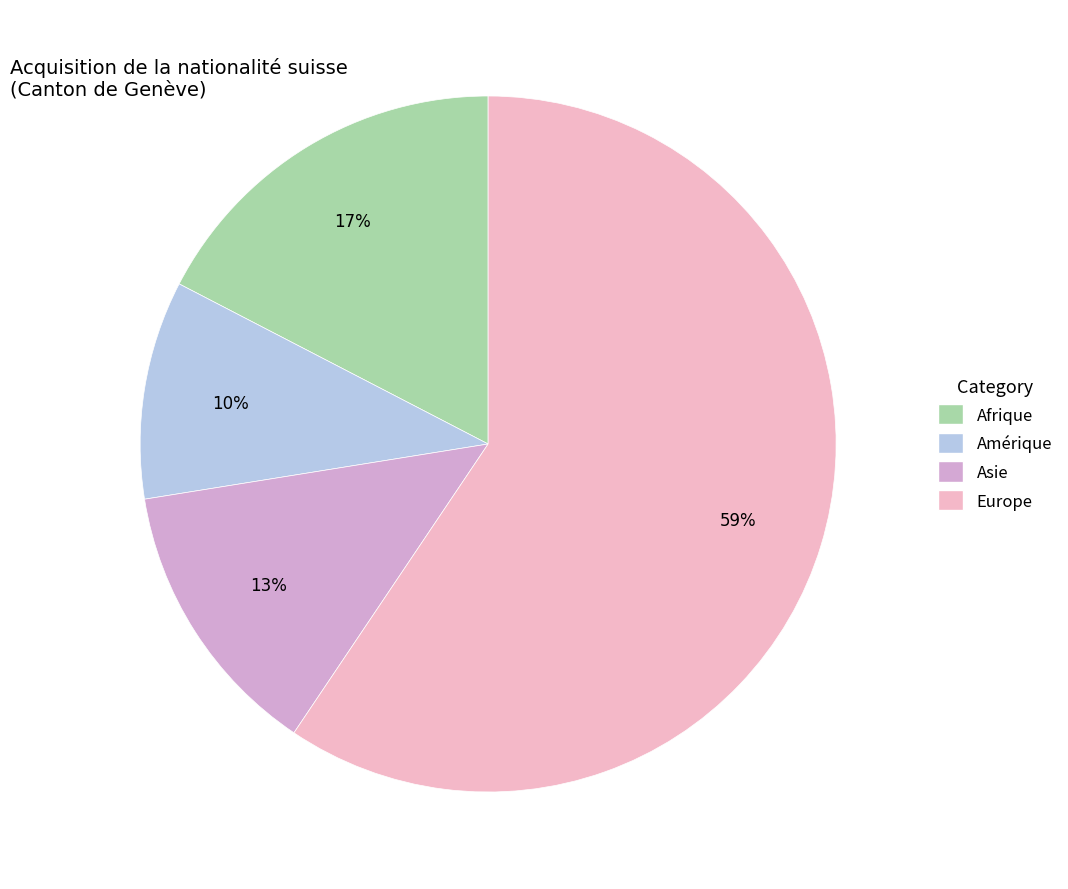

Is there any slice that represents more than half of the pie?

Yes